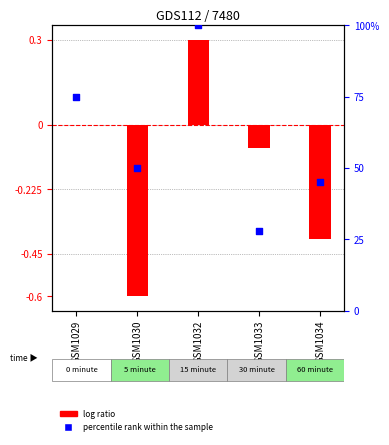

What are all the series names shown in the legend?

log ratio, percentile rank within the sample